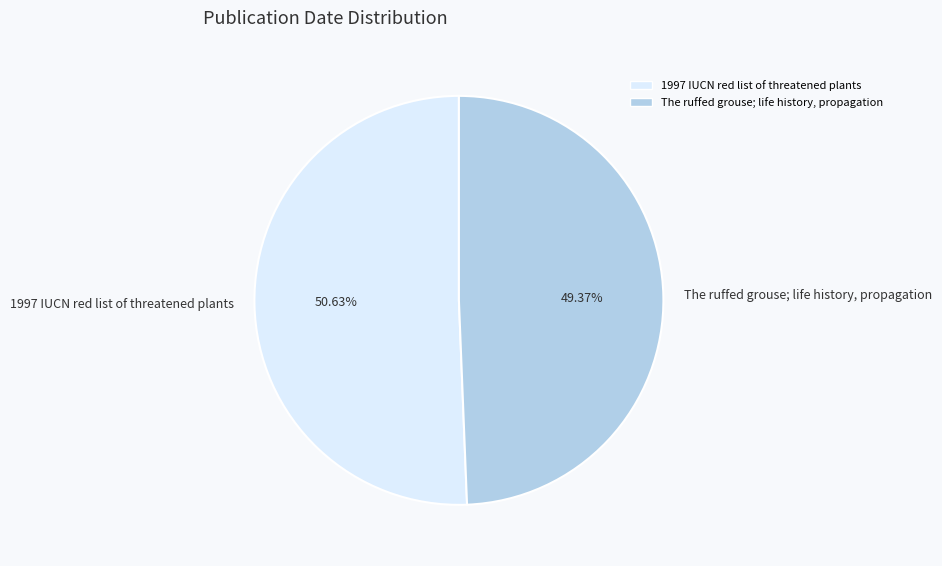

Rank the categories by value from highest to lowest.

1997 IUCN red list of threatened plants, The ruffed grouse; life history, propagation